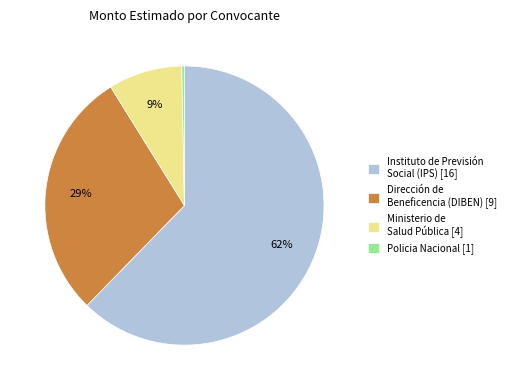

To the nearest percent, what is the average slice percentage?

25%